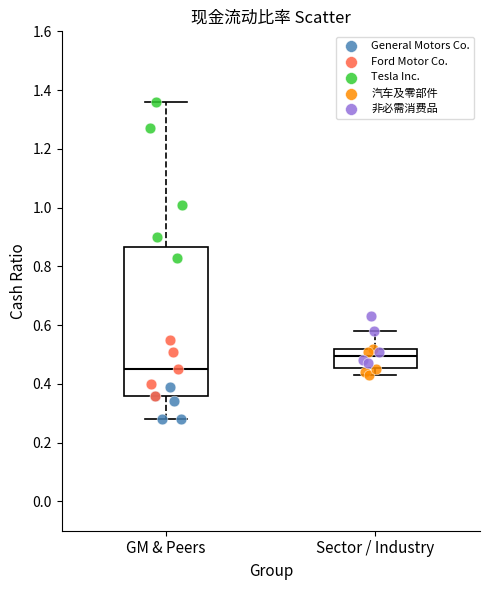

Which series contains the highest Y value?

Tesla Inc.